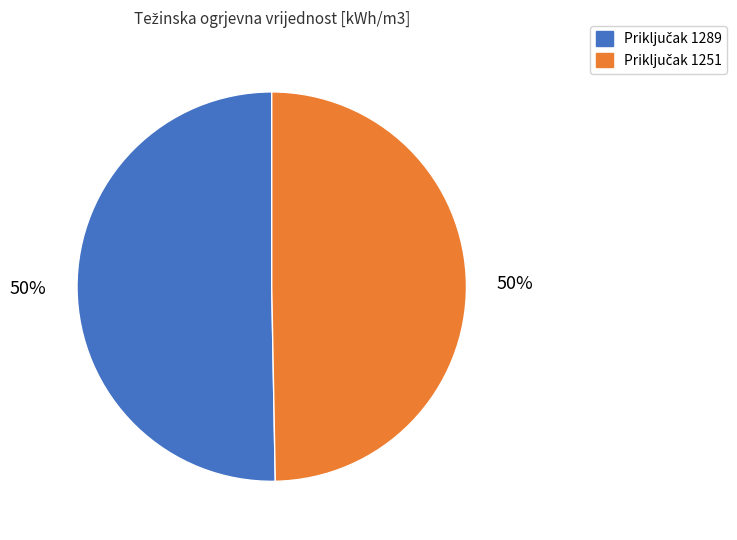

To the nearest percent, what is the average slice percentage?

50%